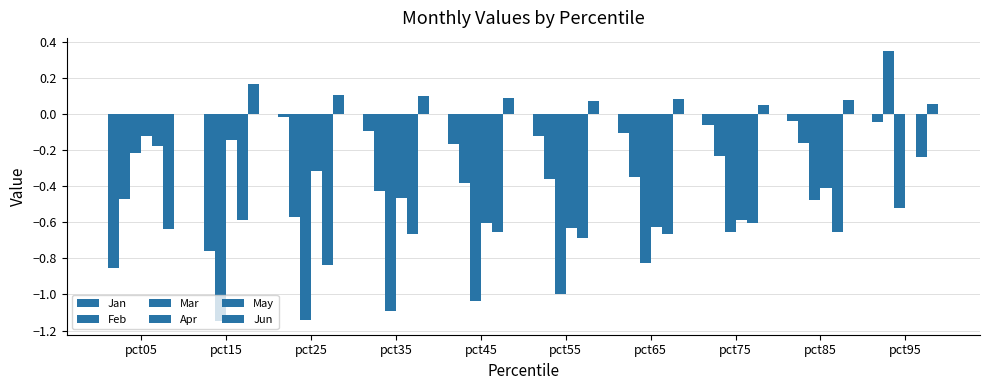

List the series in order of their peak value, highest first.

Feb, Jun, Apr, Jan, May, Mar